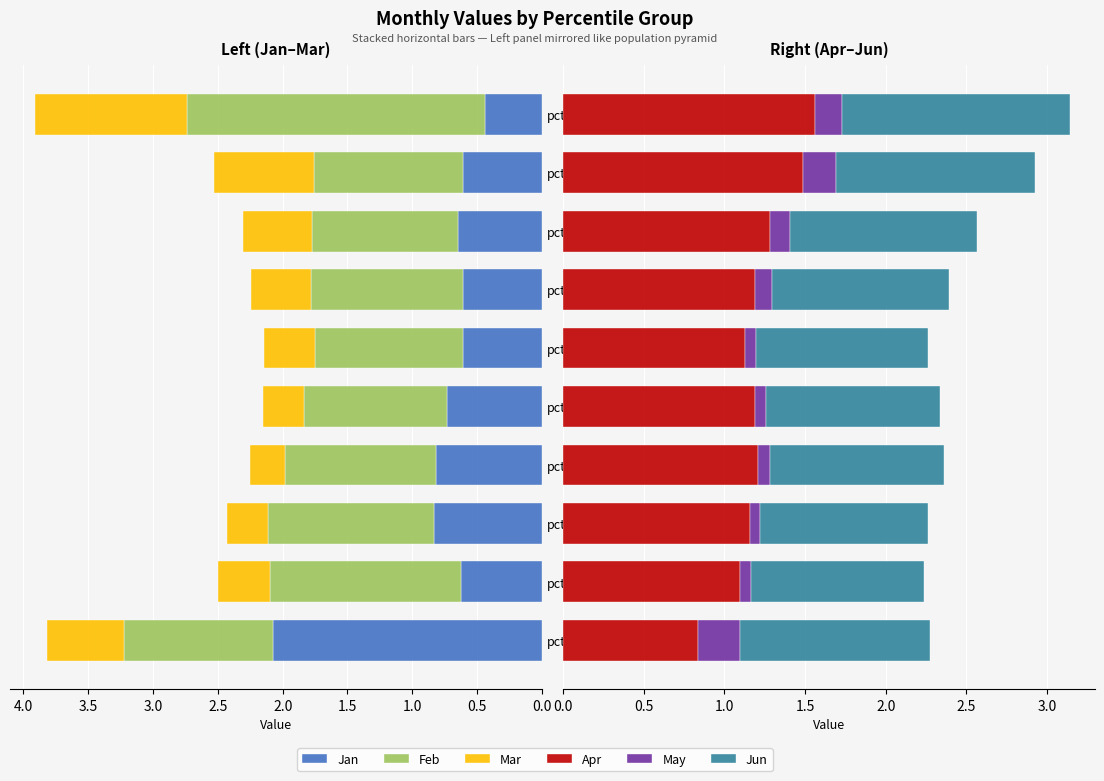

Which series has the largest total across all categories?

Feb